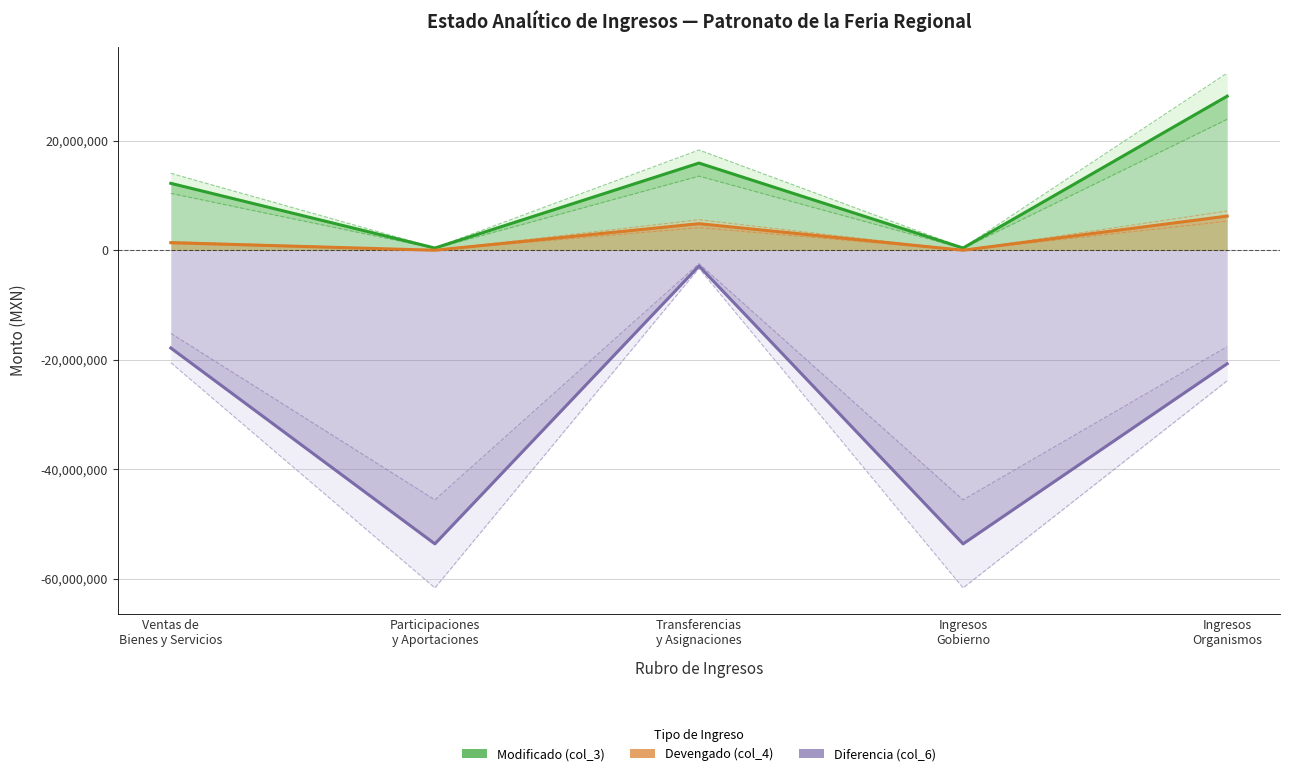

What is the maximum value shown in the chart?

28150322.0